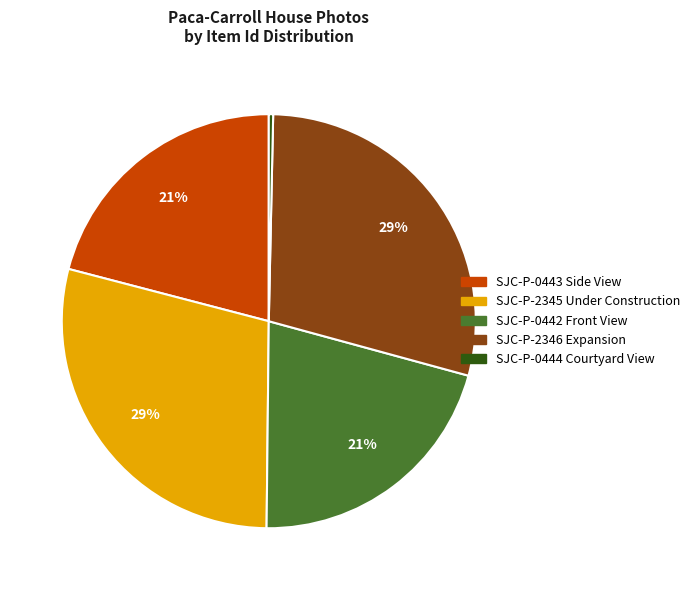

To the nearest percent, what is the difference between the SJC-P-0442 Front View and SJC-P-2345 Under Construction slice percentages?

8%